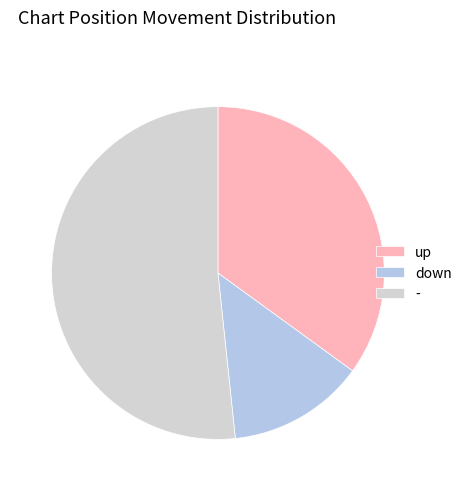

The down slice represents 13% of the pie. True or false?

True